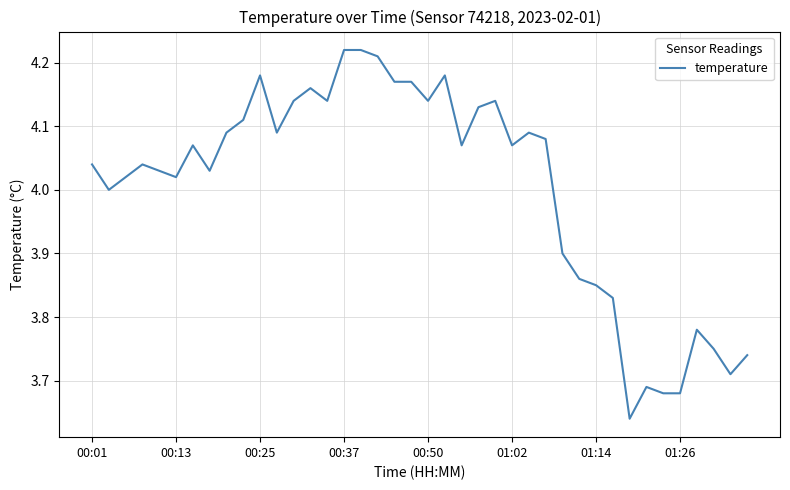

Count the number of categories in the chart.

40